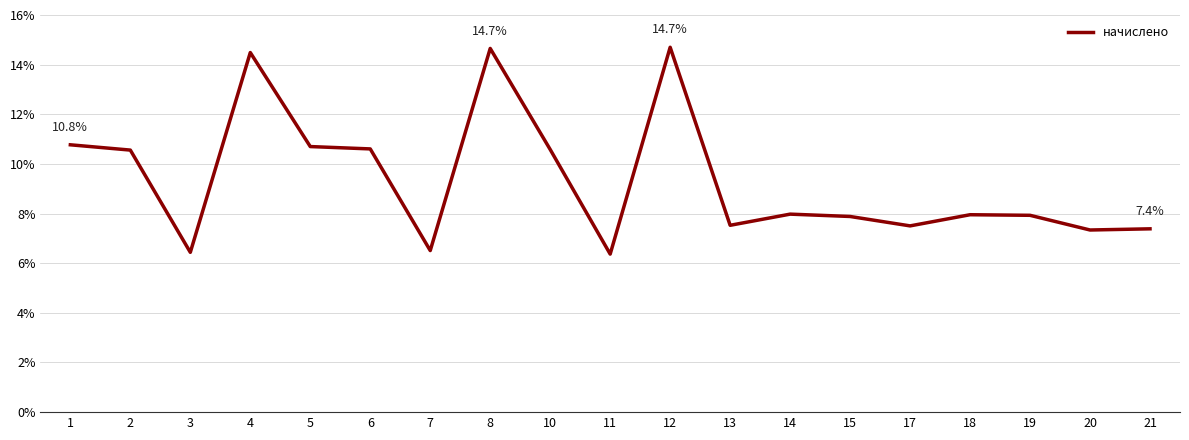

What value does the data have at 19?

7.9